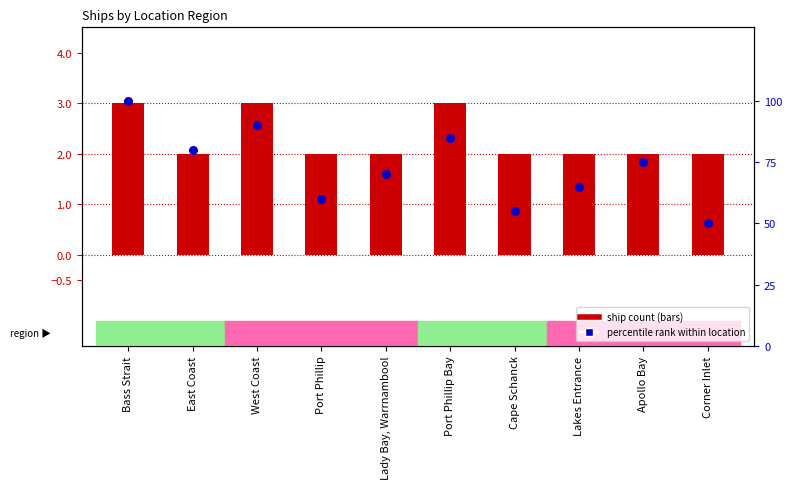

What is the total value across all series at Port Phillip?

62